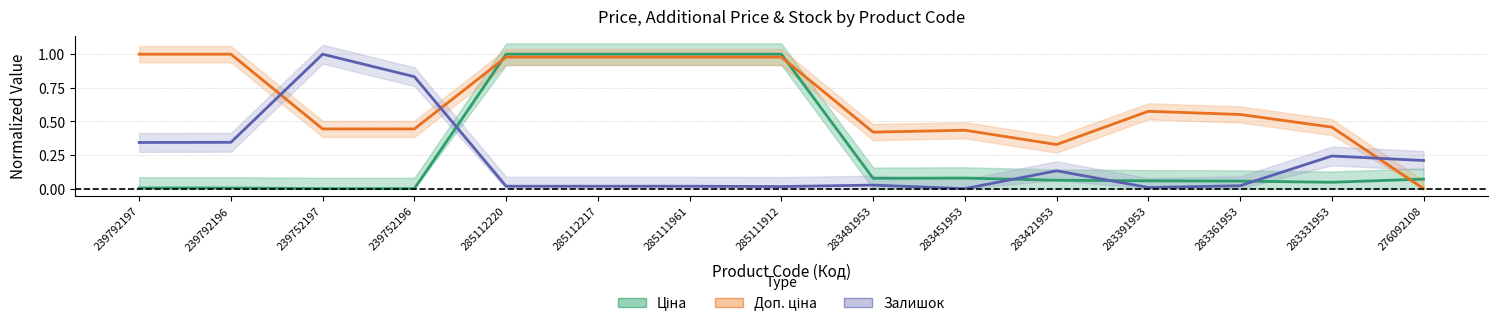

Count the number of data series in this chart.

3